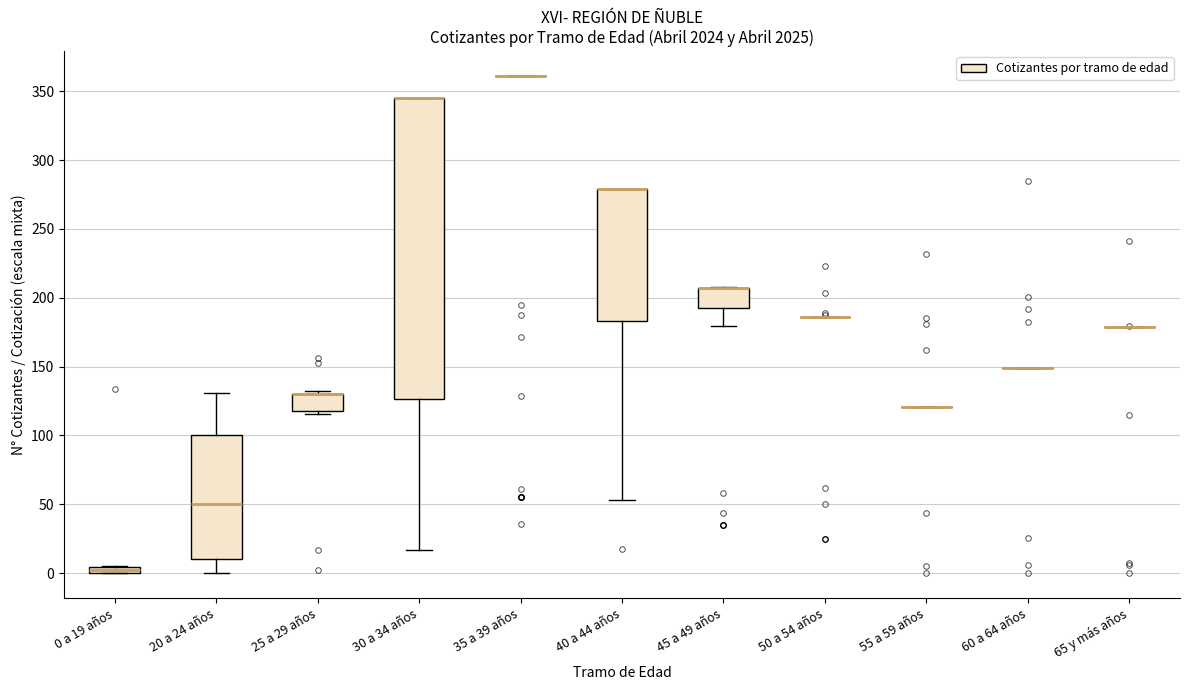

Comparing the boxes themselves (not the whiskers), which one is the tallest?

30 a 34 años